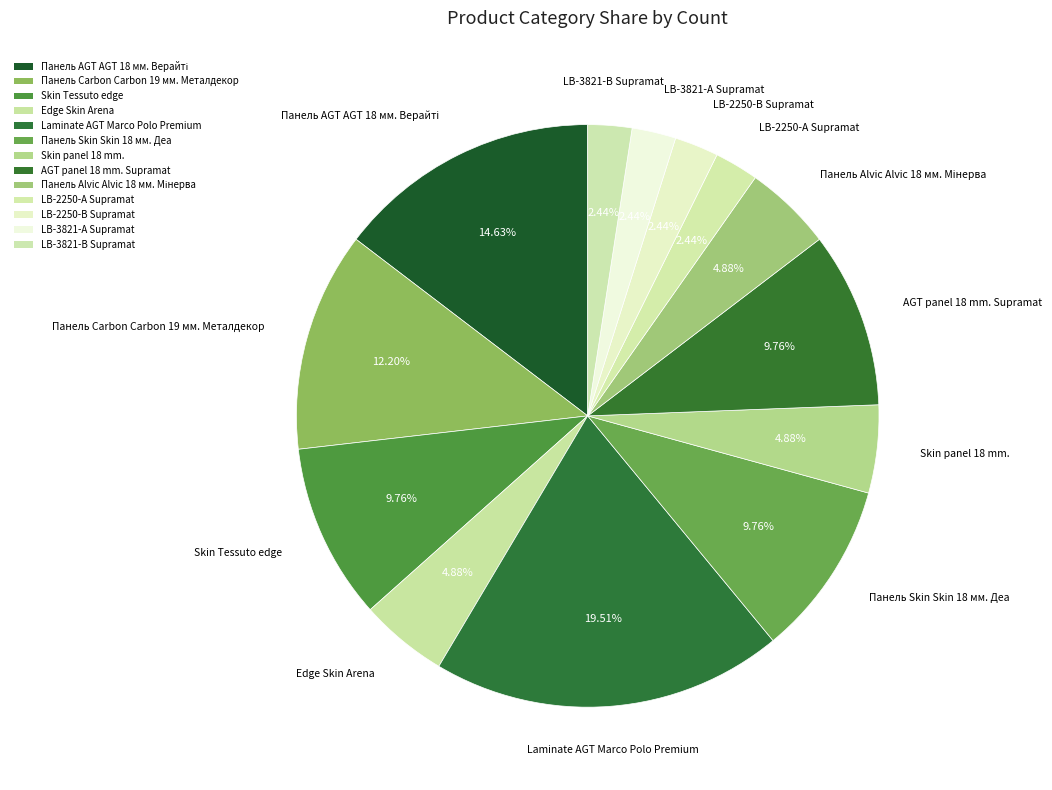

Count the number of slices in the pie.

13